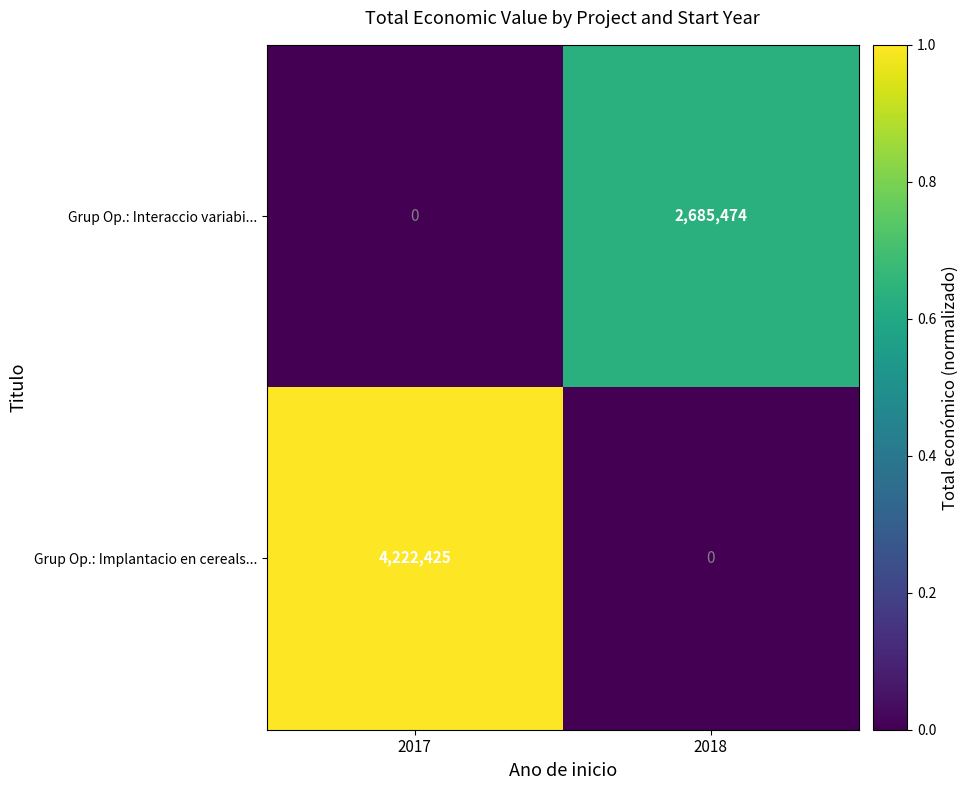

Reading left to right, extract all data points from this chart.

Grup Op.: Interaccio variabi...: 0	2685474
Grup Op.: Implantacio en cereals...: 4222425	0